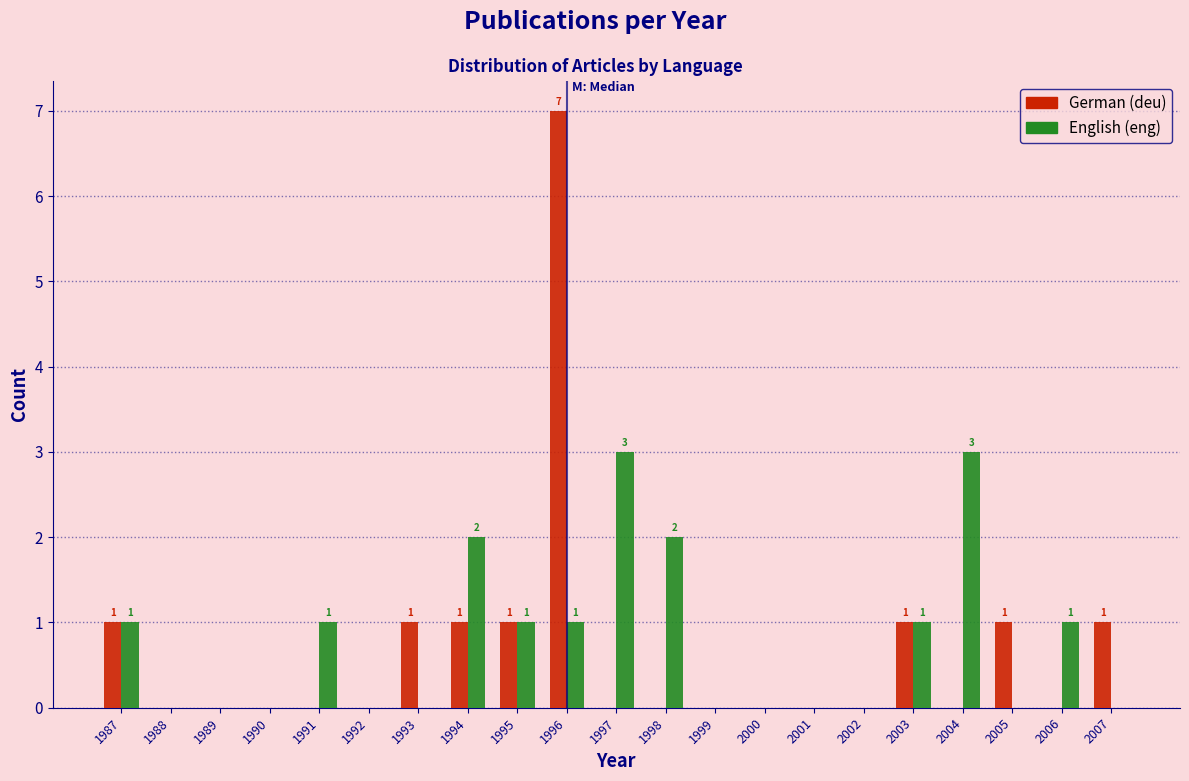

At which category is the sum across all series the highest?

1996